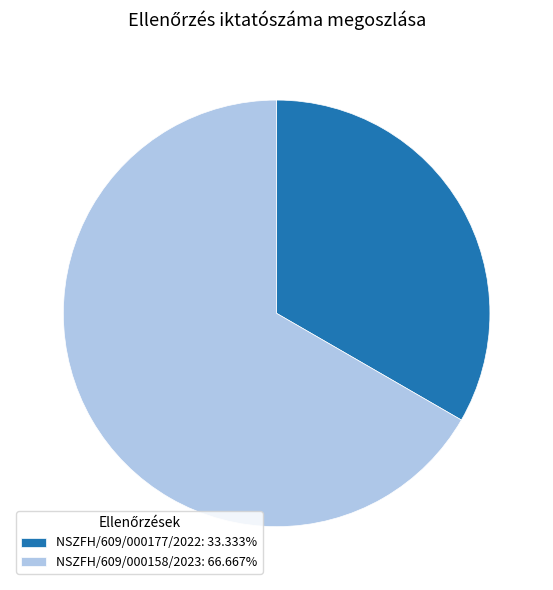

Is it true that NSZFH/609/000158/2023 is 74% of the pie?

False